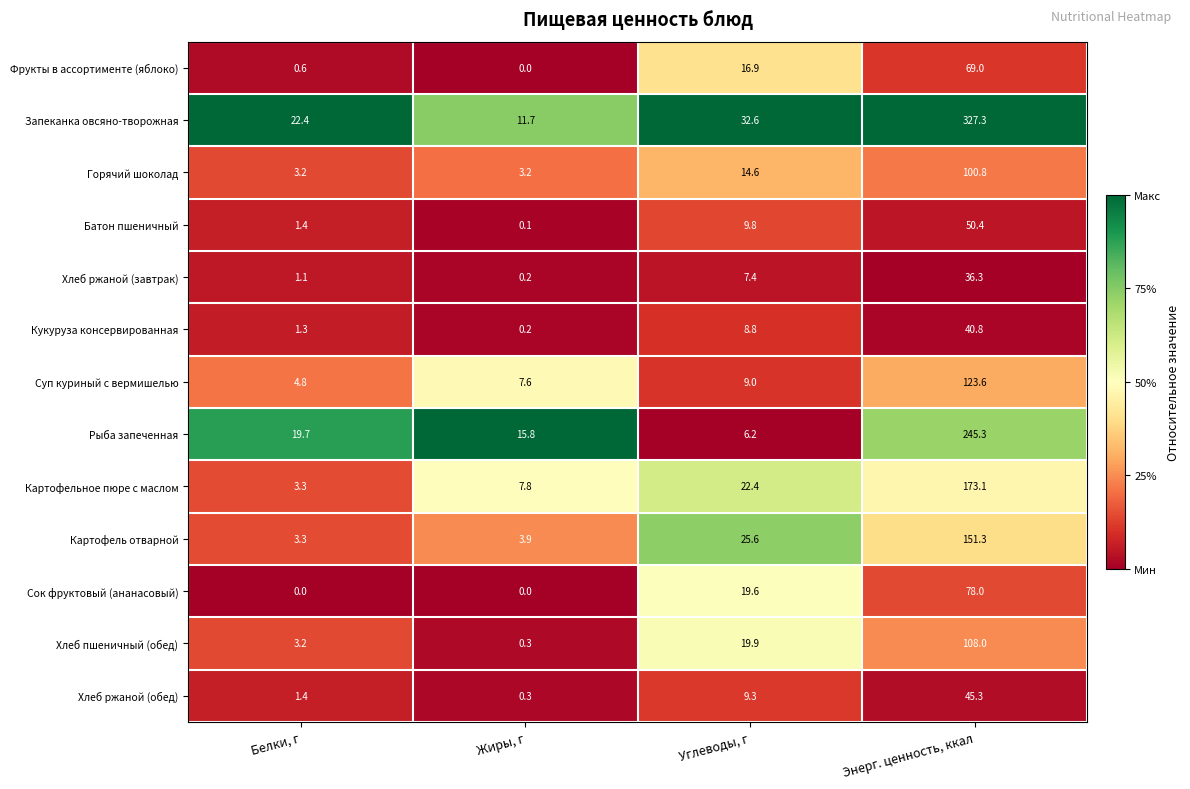

What is the difference between the second highest and minimum values in the Суп куриный с вермишелью series?

4.2